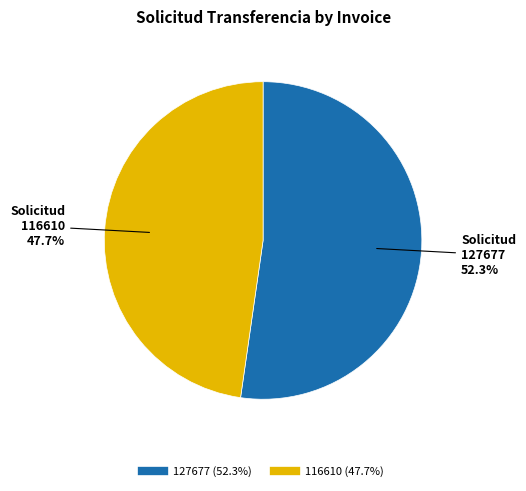

Which category has the biggest portion of the pie?

127677